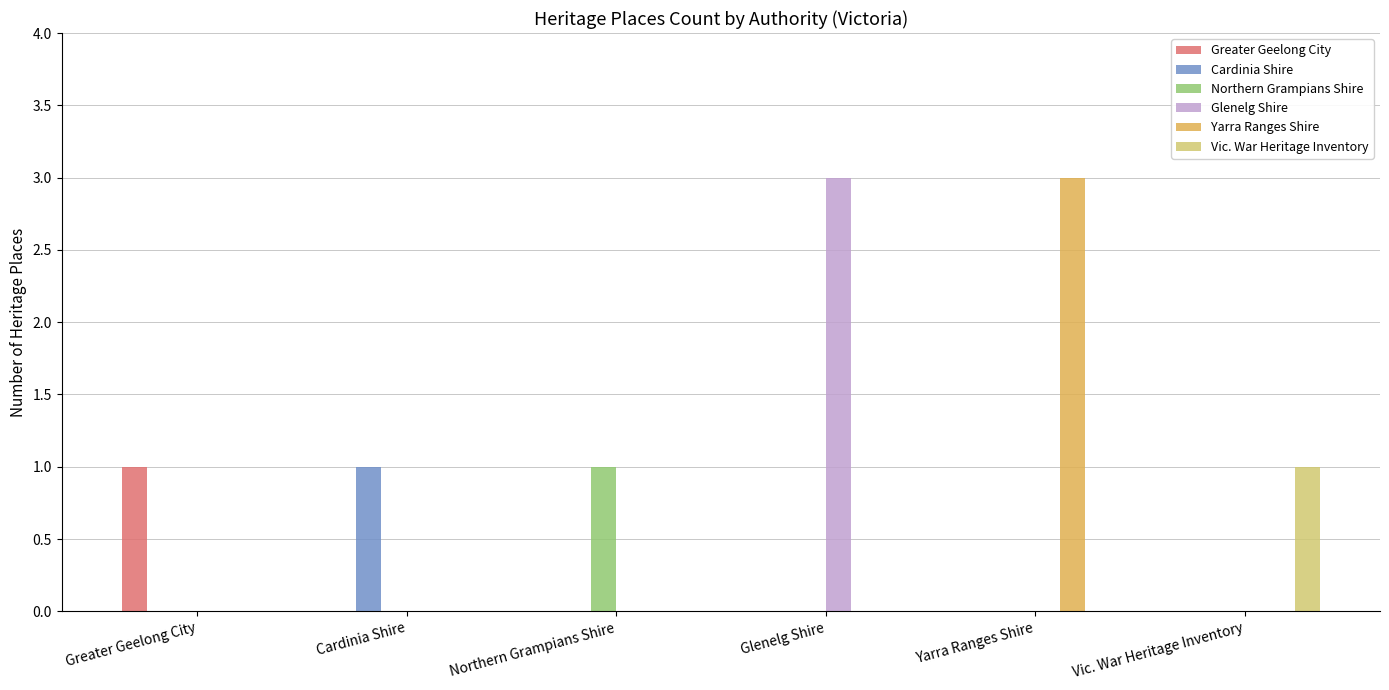

Reading left to right, what are all the values shown in this chart?

Greater Geelong City: 1	0	0	0	0	0
Cardinia Shire: 0	1	0	0	0	0
Northern Grampians Shire: 0	0	1	0	0	0
Glenelg Shire: 0	0	0	3	0	0
Yarra Ranges Shire: 0	0	0	0	3	0
Vic. War Heritage Inventory: 0	0	0	0	0	1